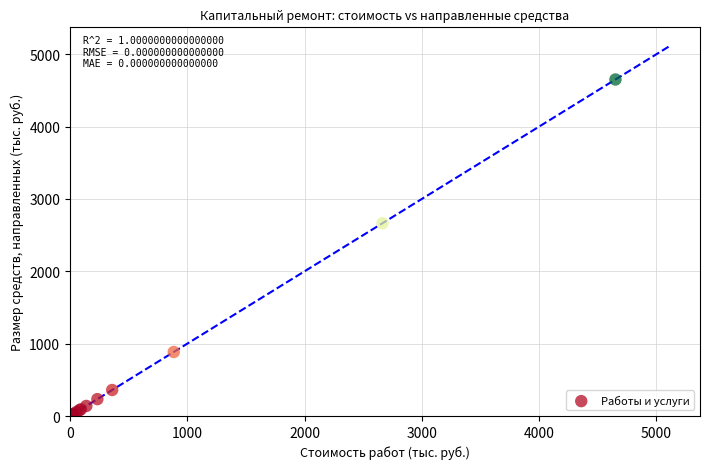

What Y value in the scatter plot is closest to 2327?

2664.4